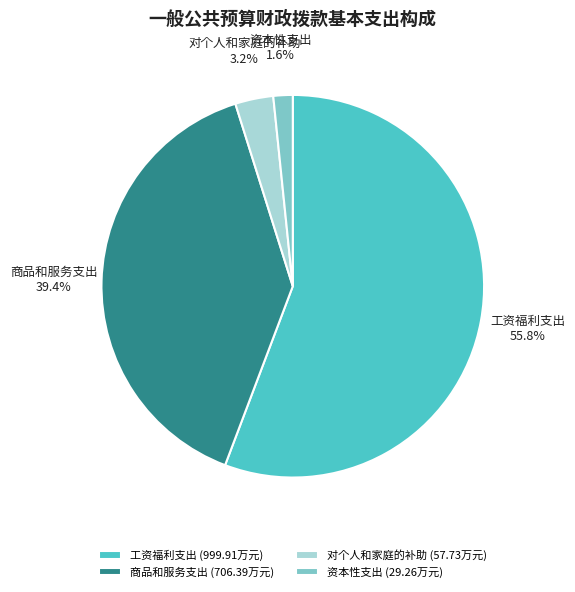

What is the ratio of the value at 商品和服务支出 to the value at 工资福利支出?

0.7